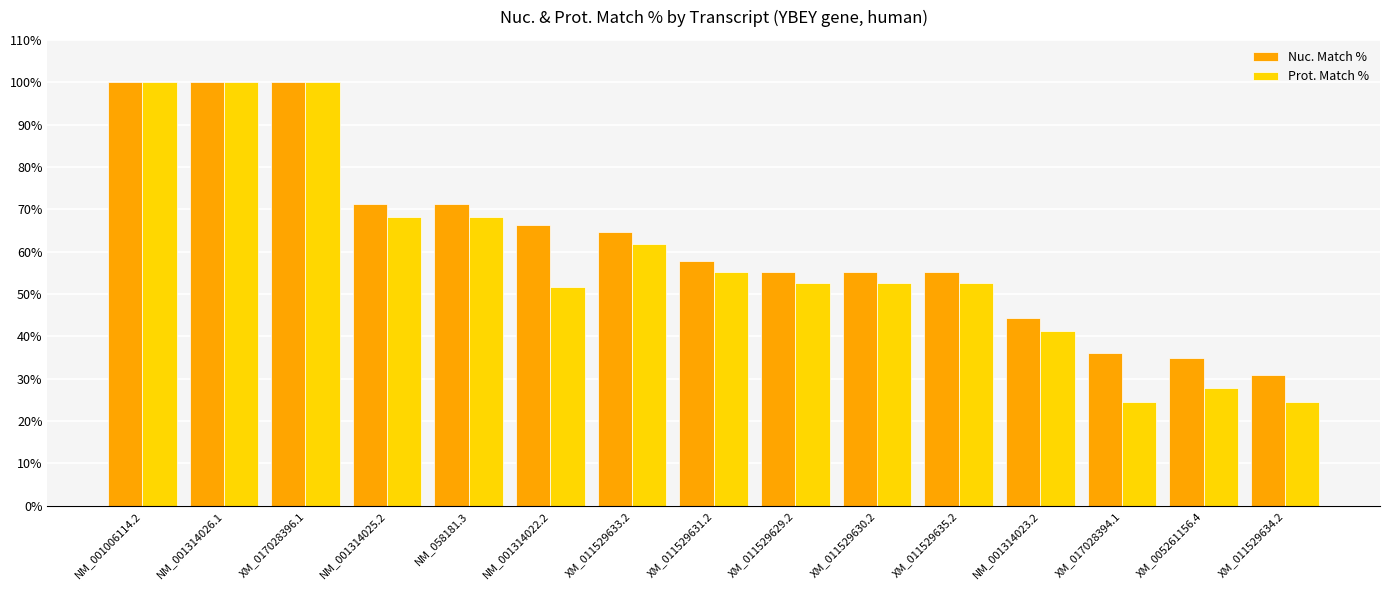

The value of Nuc. Match % at XM_011529633.2 is 93.3. True or false?

False